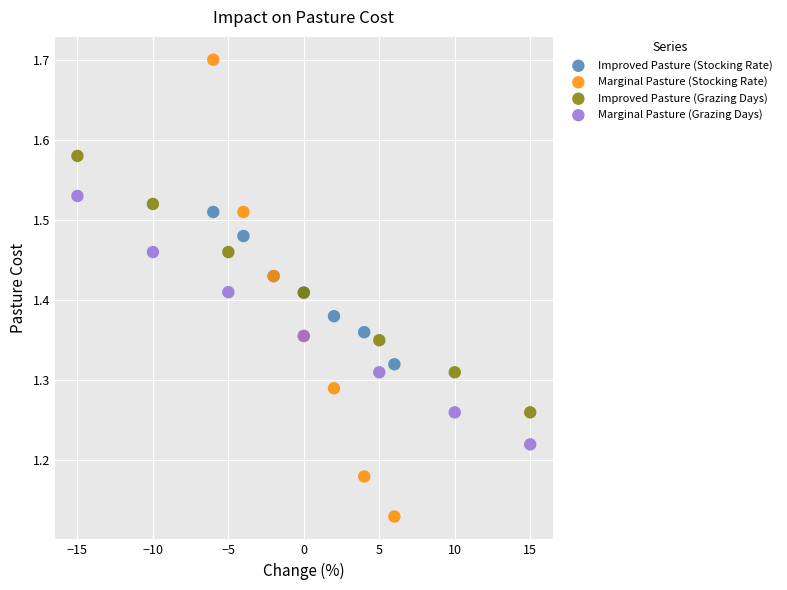

Which series reaches the minimum Y coordinate?

Marginal Pasture (Stocking Rate)